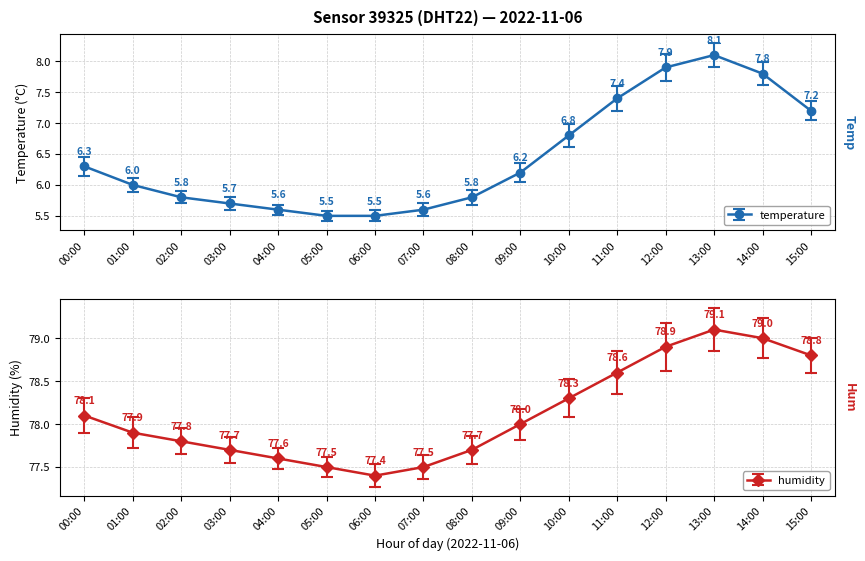

List the labels in order of temperature value, largest first.

13:00, 12:00, 14:00, 11:00, 15:00, 10:00, 00:00, 09:00, 01:00, 02:00, 08:00, 03:00, 04:00, 07:00, 05:00, 06:00